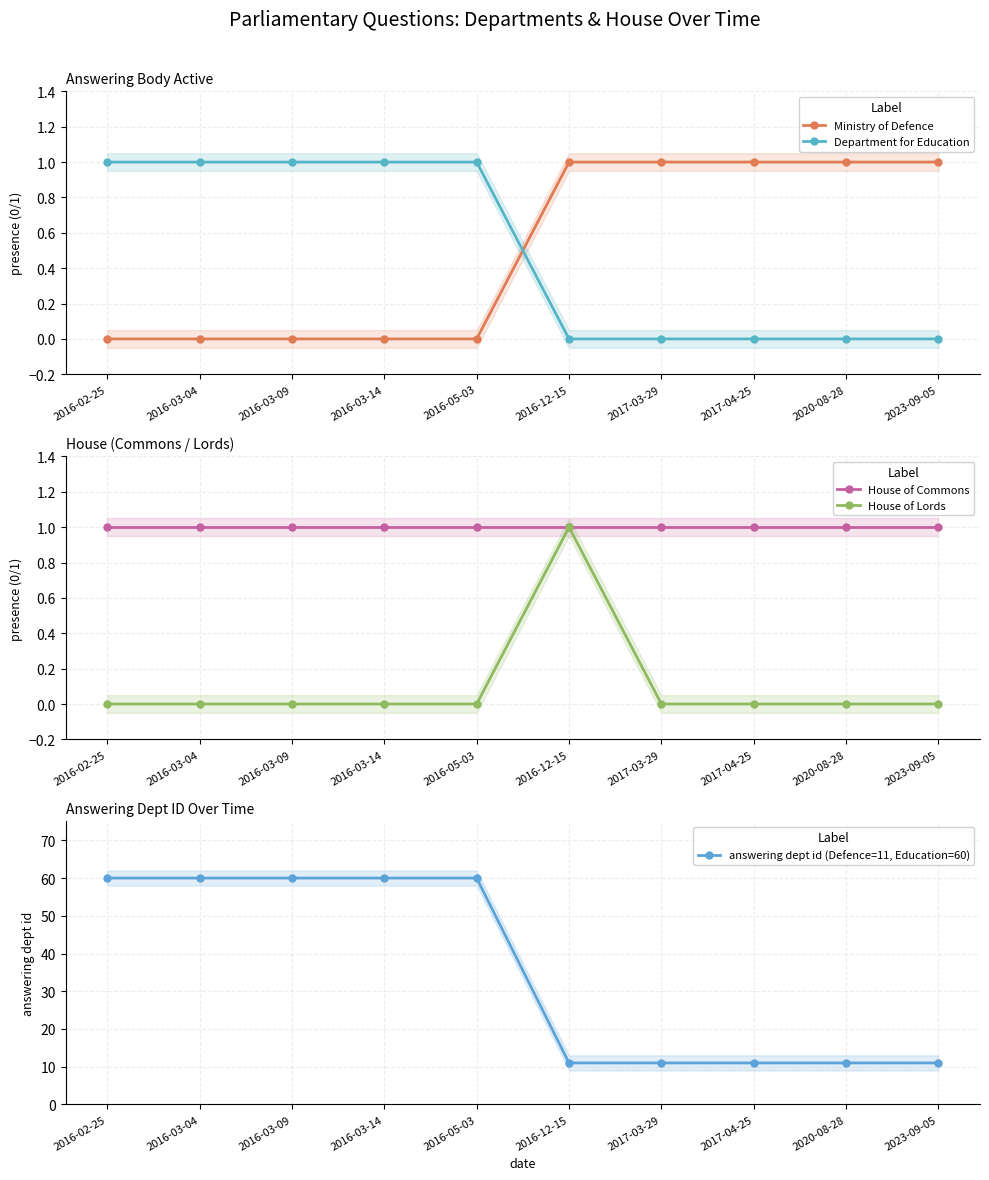

What position from the right is 2017-03-29?

4